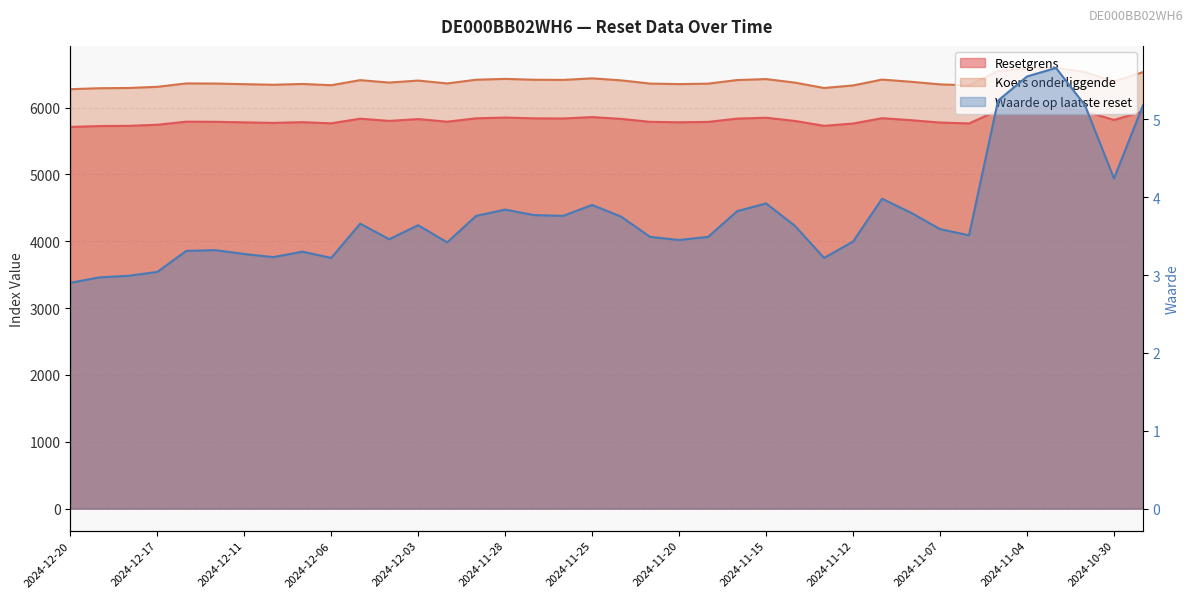

What is the difference between the second highest and second lowest values in the Koers onderliggende series?

293.8